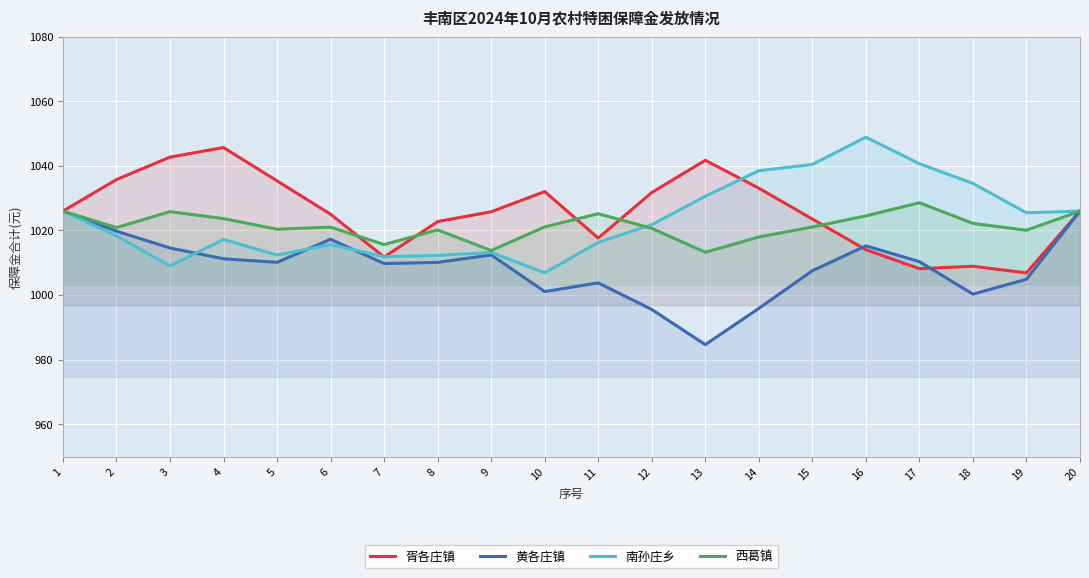

Reading left to right, transcribe all the data shown in this chart.

胥各庄镇: 1026.0	1035.8	1042.7	1045.7	1035.4	1025.0	1011.8	1022.8	1025.8	1032.0	1017.7	1031.8	1041.7	1033.1	1023.6	1014.1	1008.2	1008.9	1006.9	1026.0
黄各庄镇: 1026.0	1019.8	1014.6	1011.2	1010.1	1017.3	1009.8	1010.1	1012.4	1001.1	1003.8	995.5	984.7	995.9	1007.5	1015.2	1010.4	1000.3	1004.9	1026.0
南孙庄乡: 1026.0	1018.3	1009.0	1017.2	1012.4	1015.6	1011.9	1012.3	1013.2	1006.9	1016.3	1021.8	1030.6	1038.5	1040.5	1048.9	1040.7	1034.6	1025.5	1026.0
西葛镇: 1026.0	1020.9	1025.8	1023.7	1020.4	1021.0	1015.7	1020.2	1013.8	1021.1	1025.2	1020.7	1013.3	1018.0	1021.1	1024.5	1028.6	1022.2	1020.1	1026.0